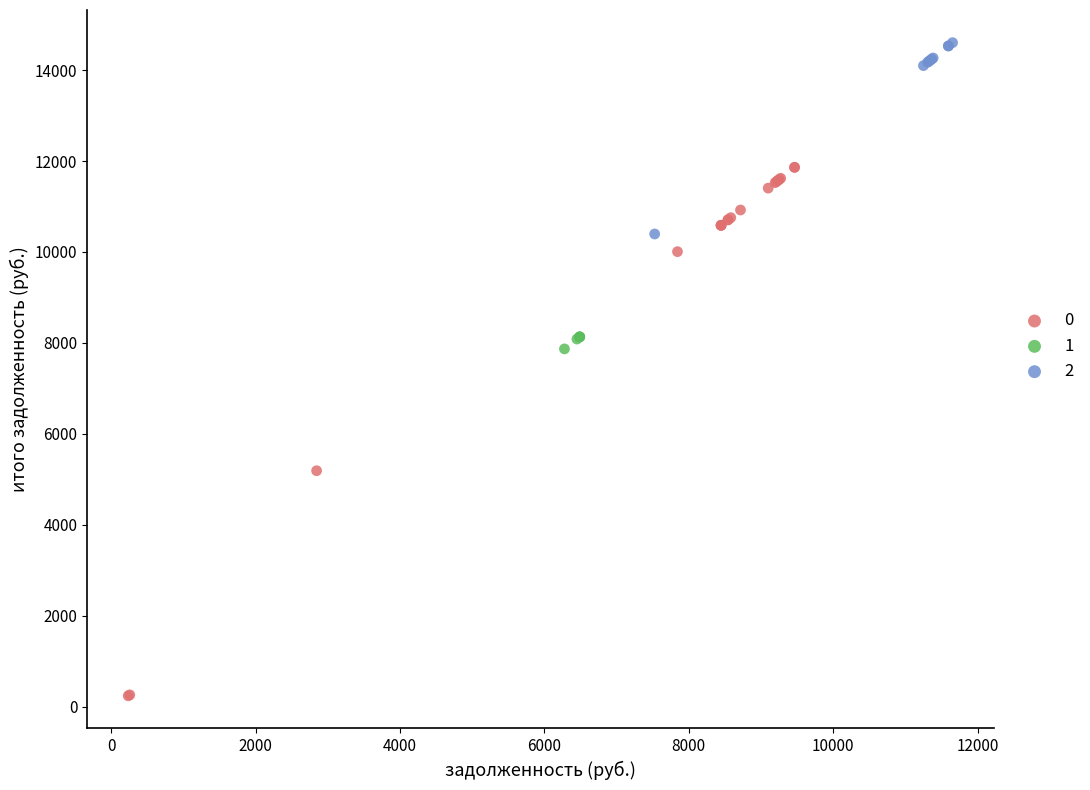

What are all the series names shown in the legend?

0, 1, 2